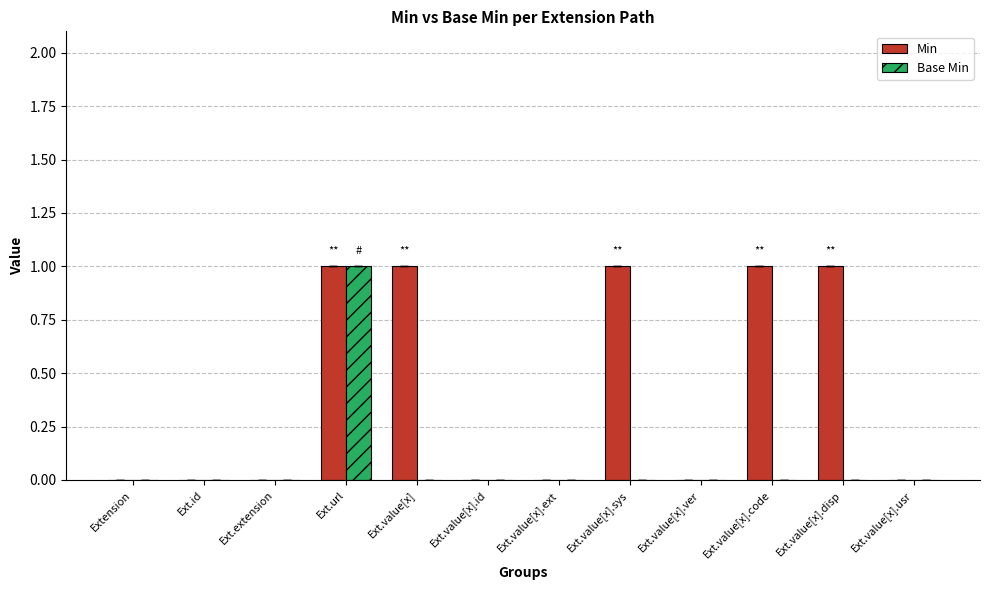

At which label does Base Min reach its peak?

Ext.url